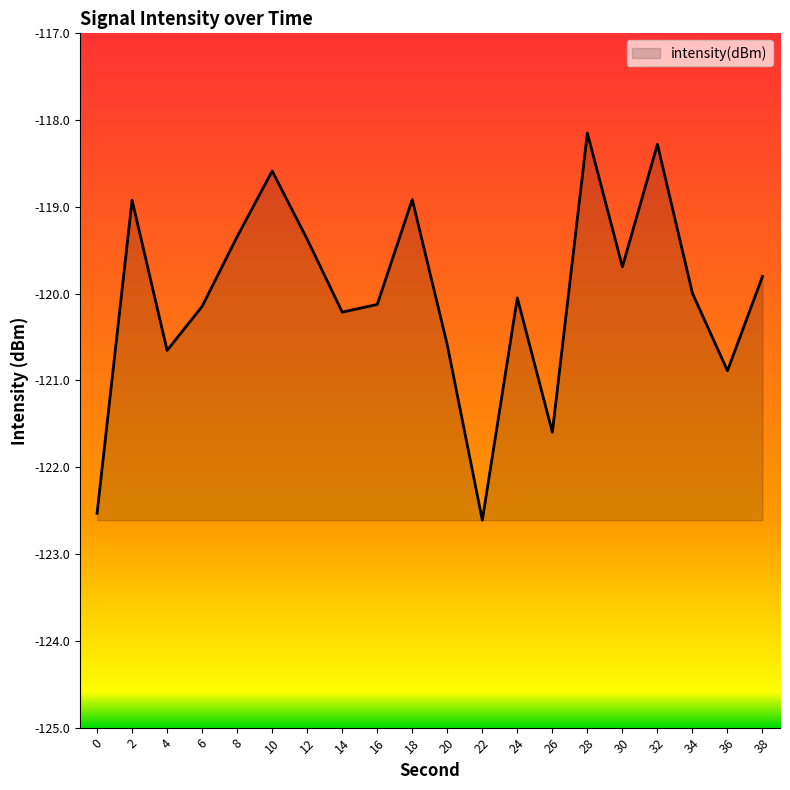

What is the change in value from 14 to 26?

-1.4